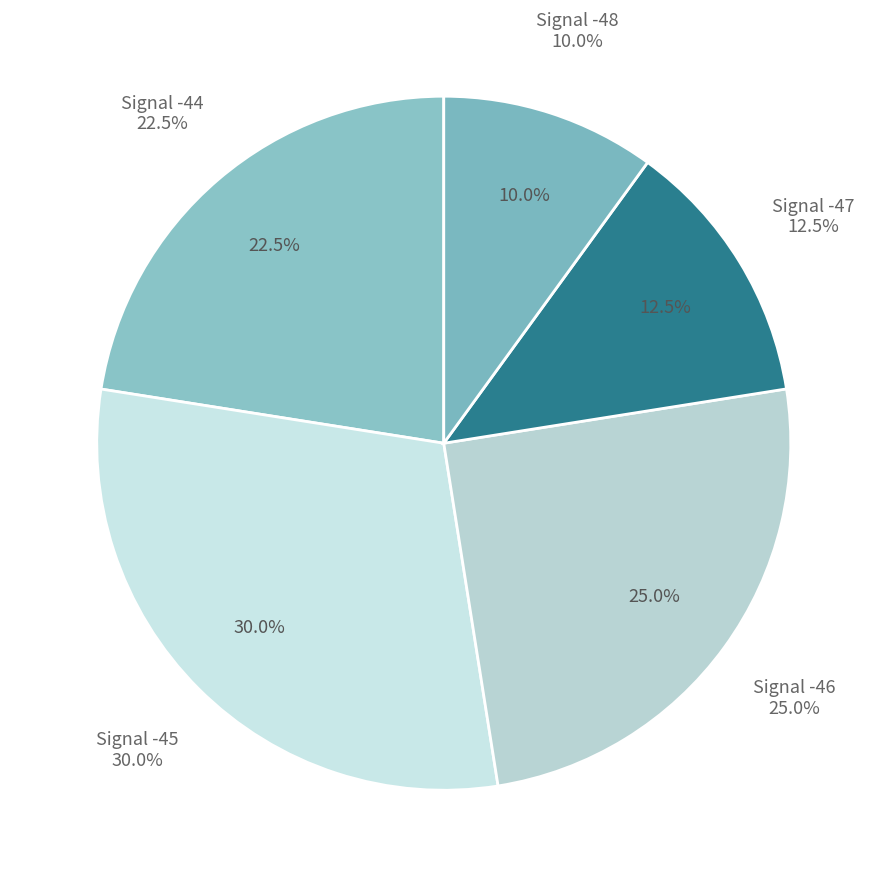

Is there any slice that represents more than half of the pie?

No